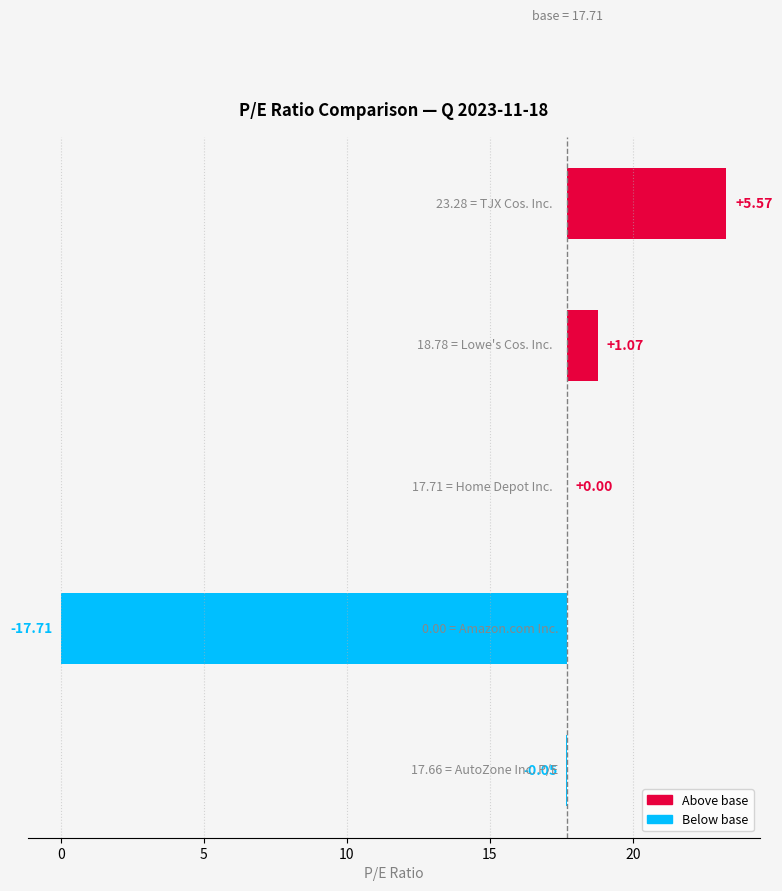

What is the value of the 4th bar from the left?

1.1